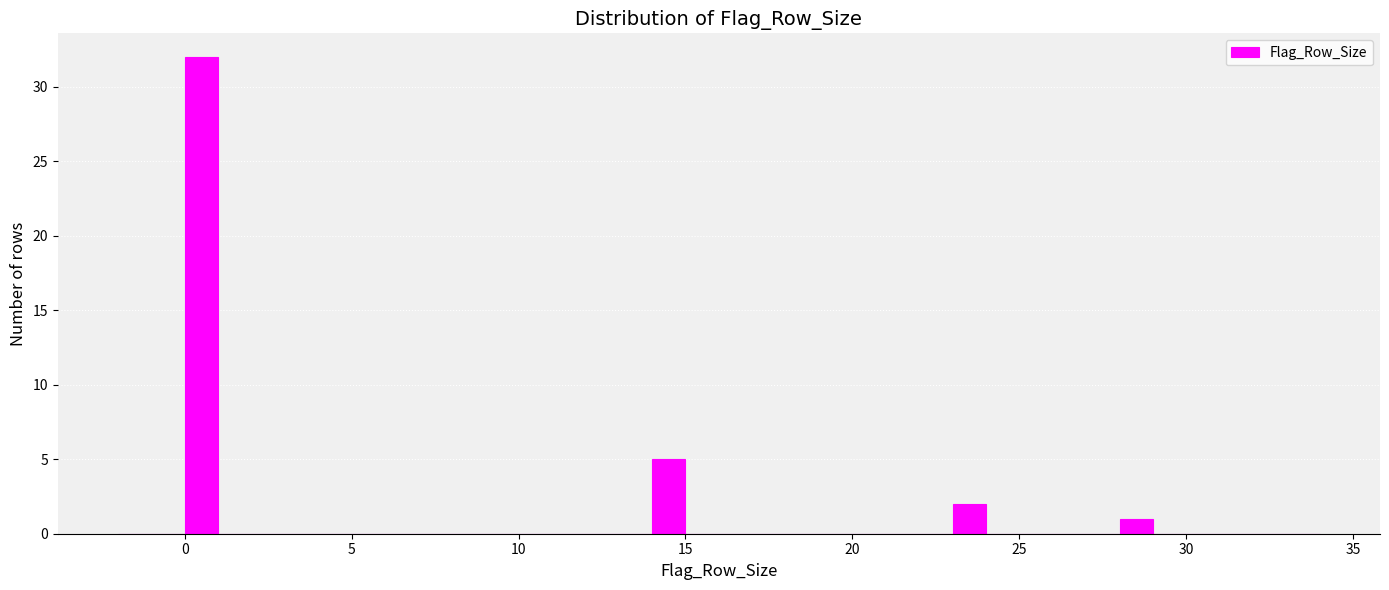

Read against the x-axis, roughly where is the centre of the tallest bar?

0.5